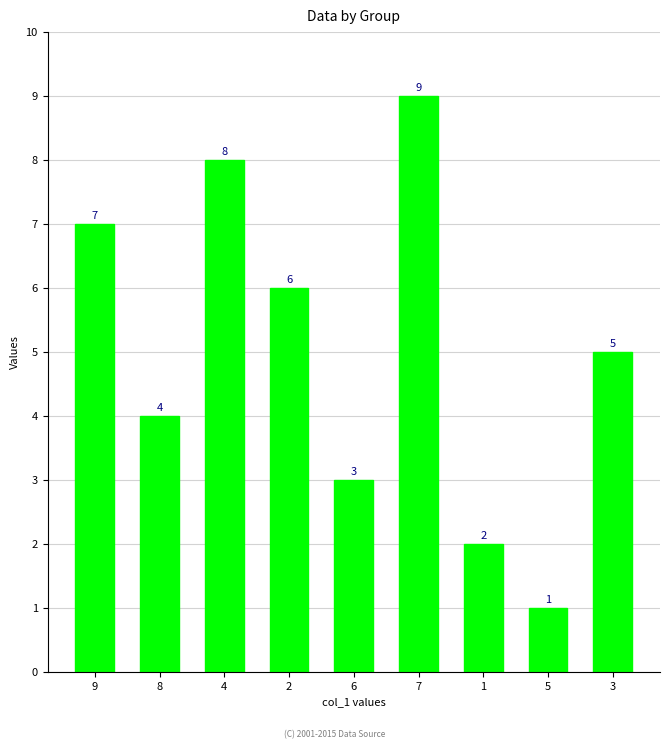

What is the average value?

5